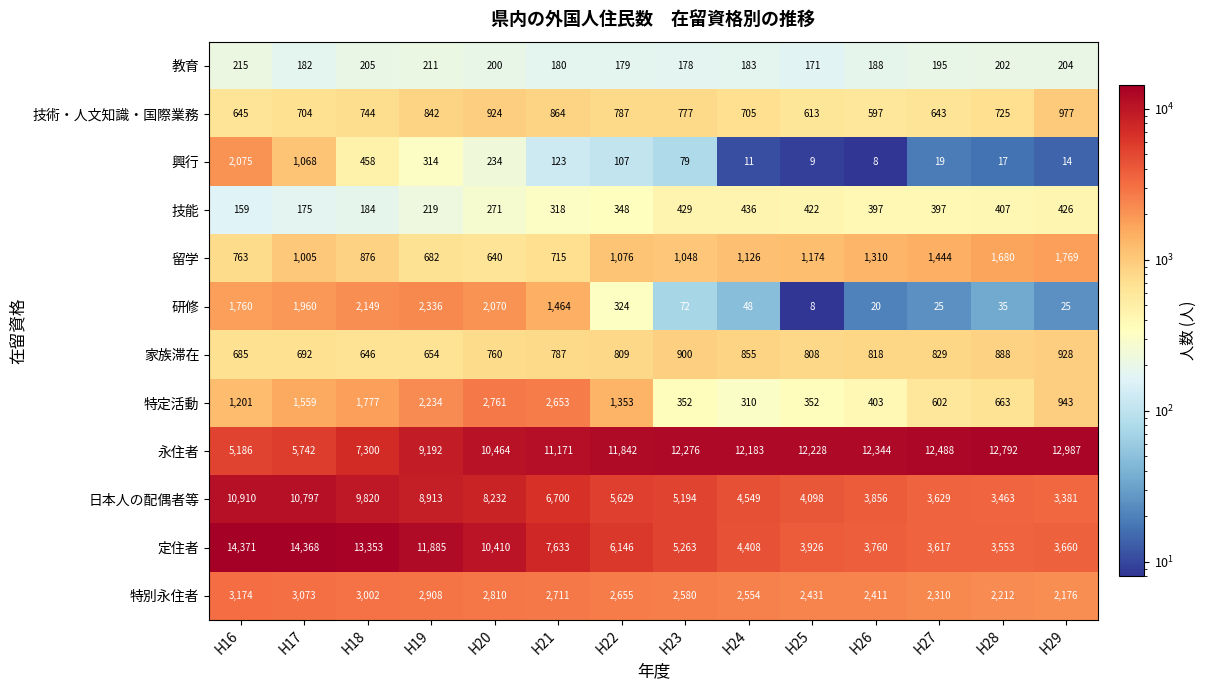

What is the maximum value for 技能?

436